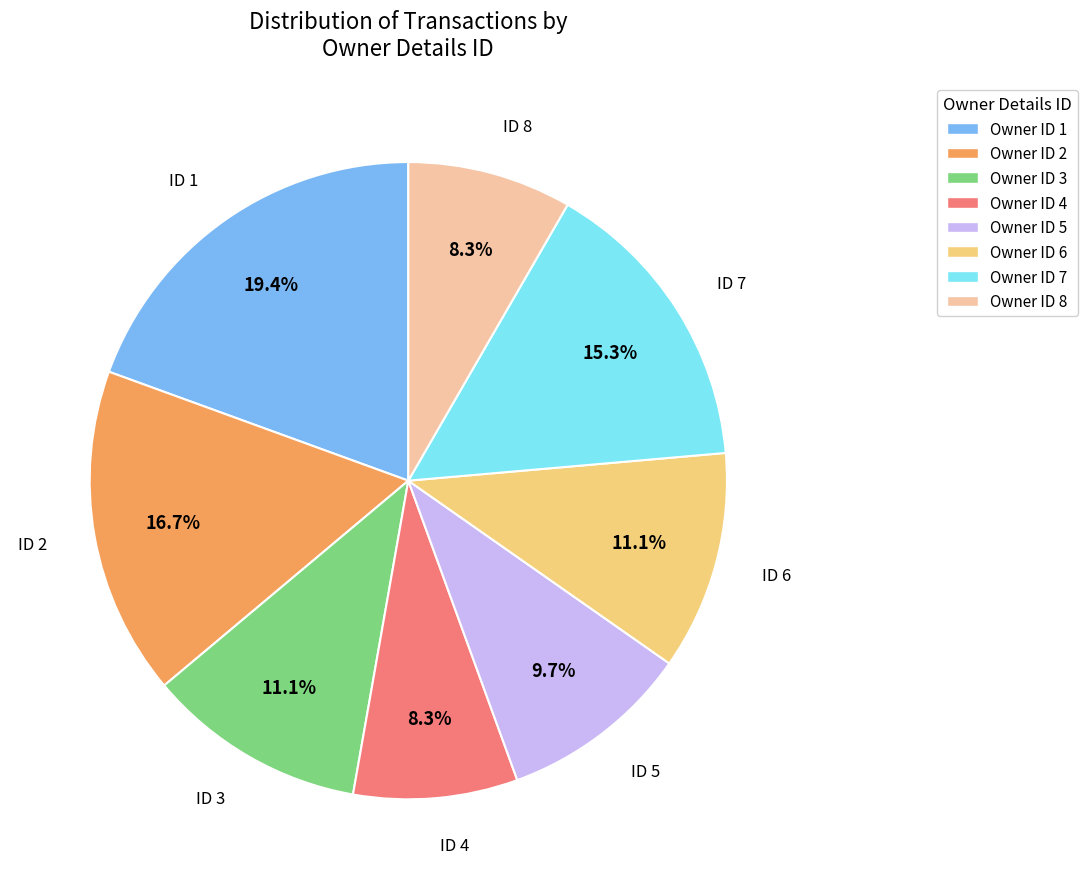

To the nearest percent, what is the difference between the largest and smallest slice percentages?

11%